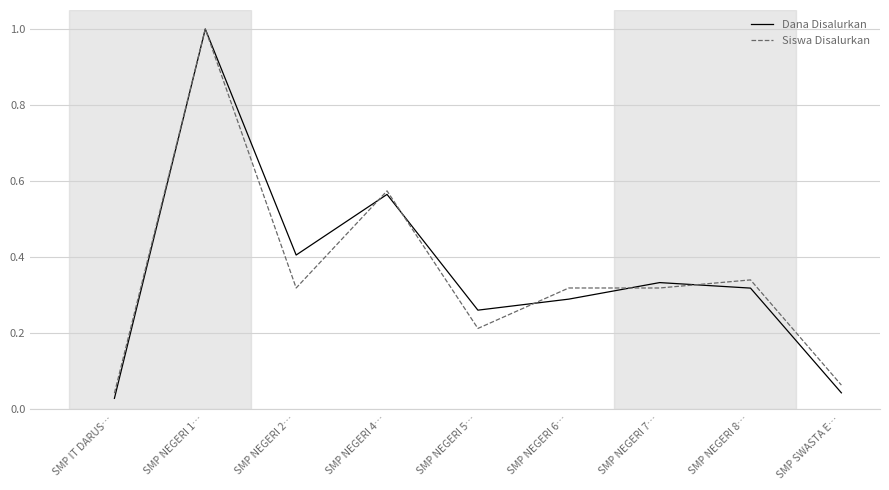

What is the total value across all series at SMP NEGERI 1…?

2.0